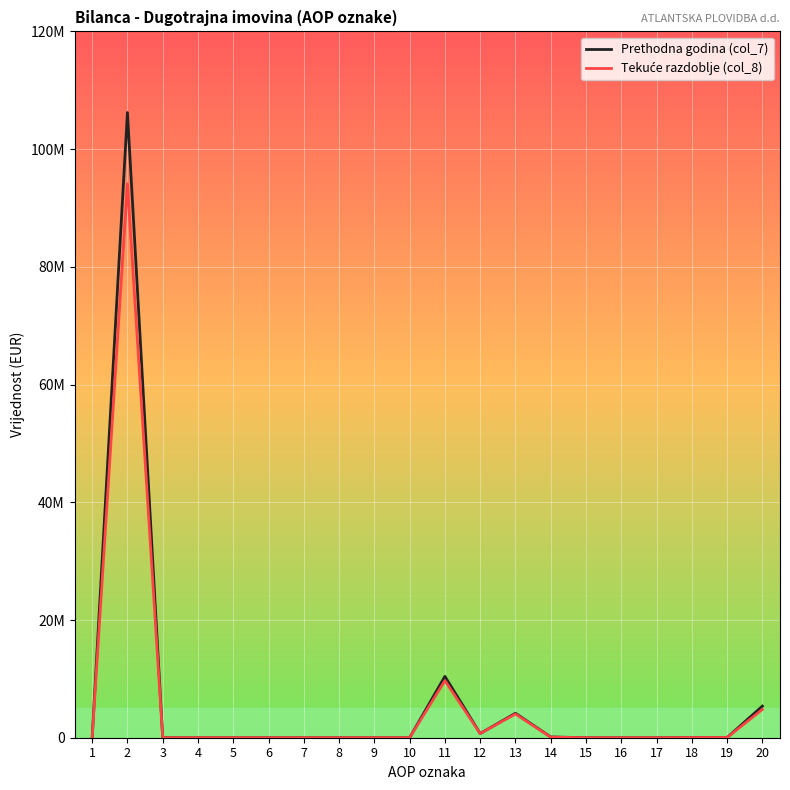

What is the spread (max minus min) of values at 2?

12102226